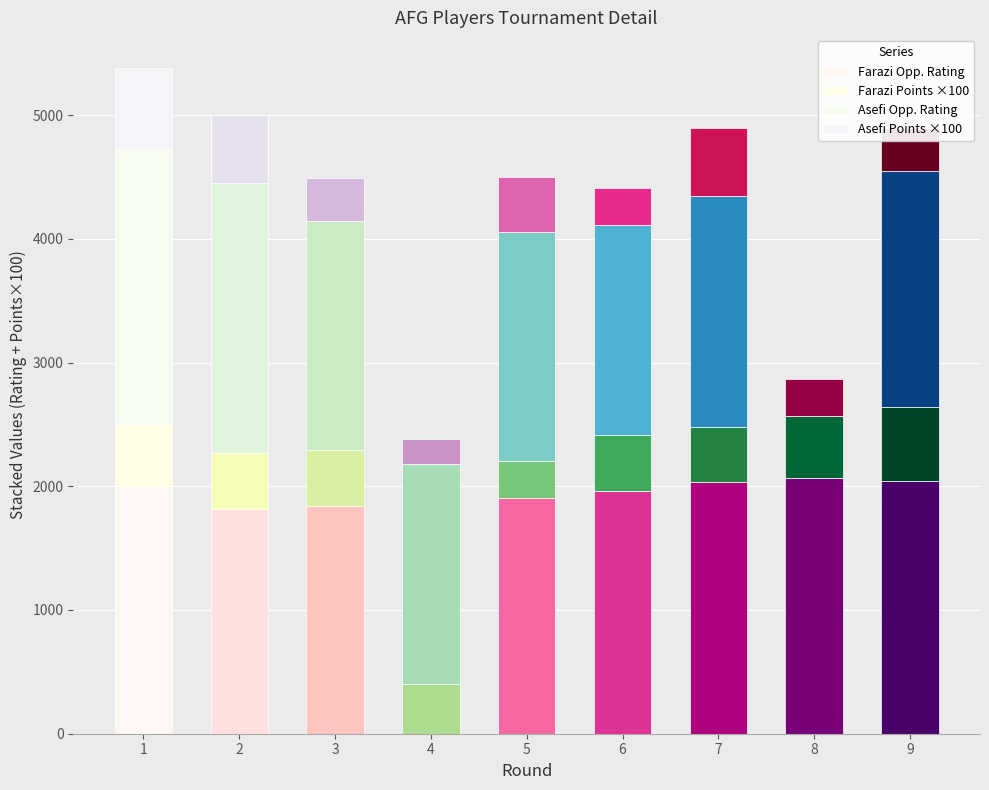

What is the difference between the Farazi Opp. Rating values at 1 and 6?

35